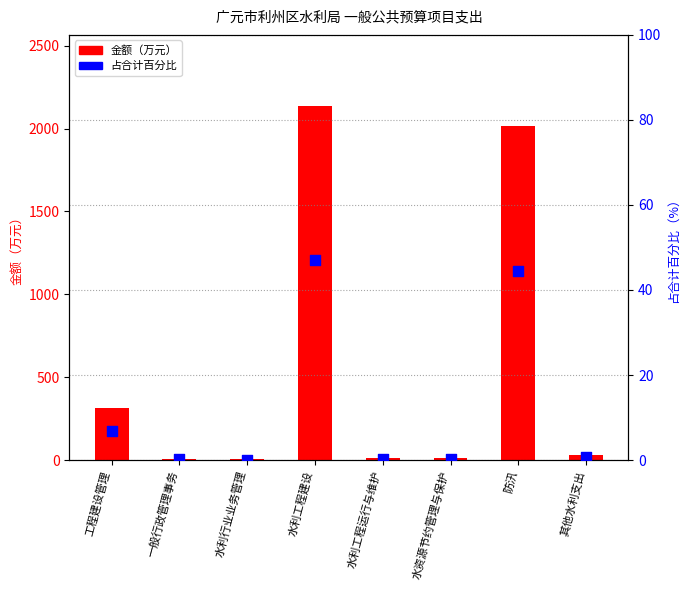

Which series reaches the maximum Y coordinate?

金额（万元）